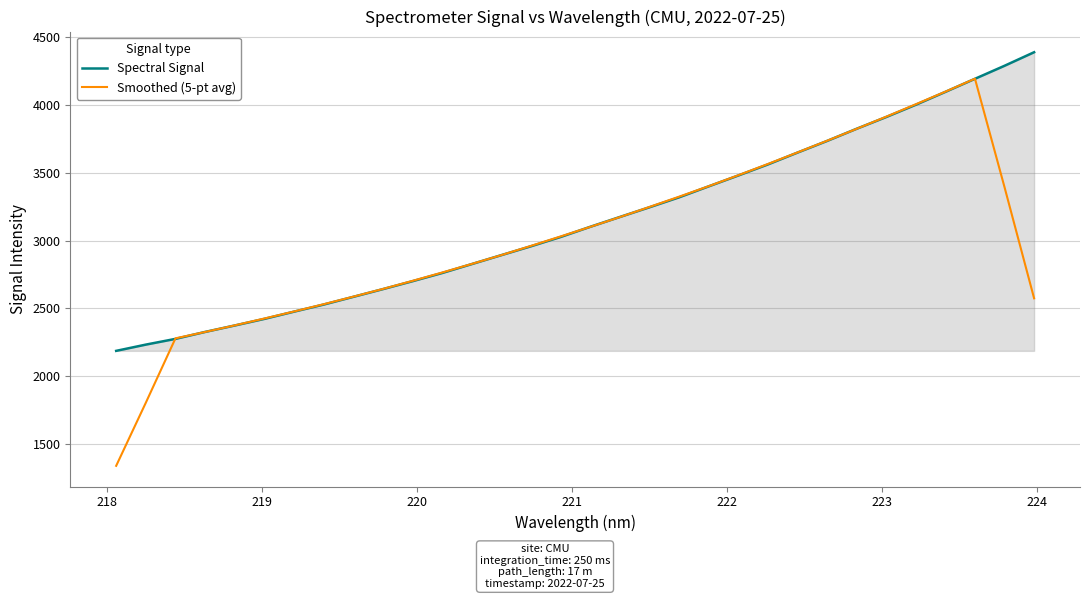

What is the highest value of the Smoothed (5-pt avg) series?

4193.5